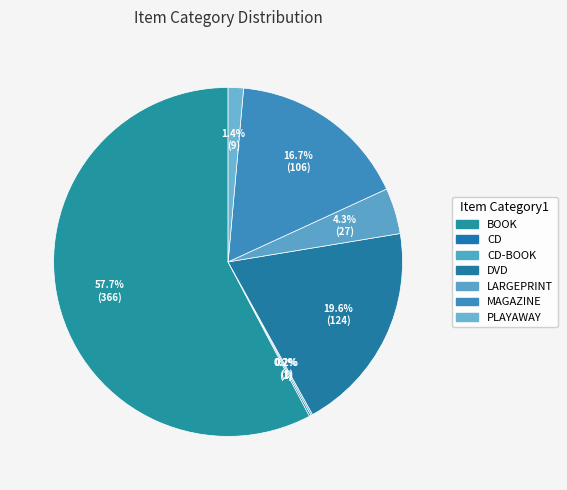

Count the number of slices in the pie.

7